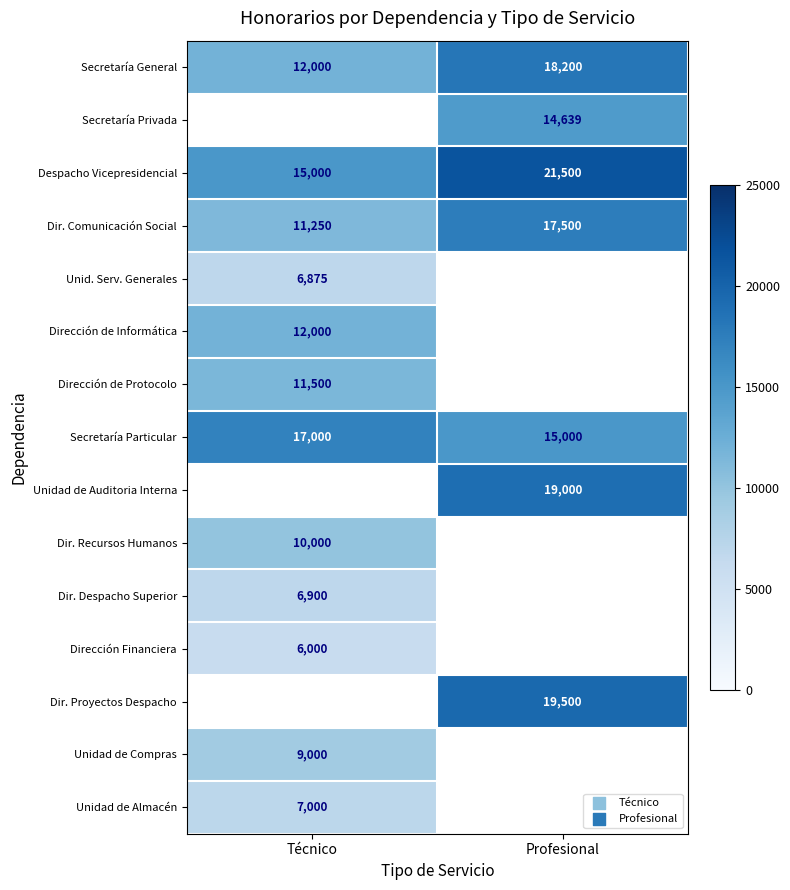

The value of Dir. Comunicación Social at Profesional is 11631. True or false?

False